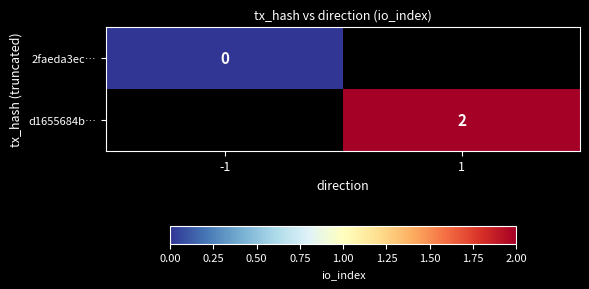

True or false: d1655684b… has a value of 2 at 1.

True